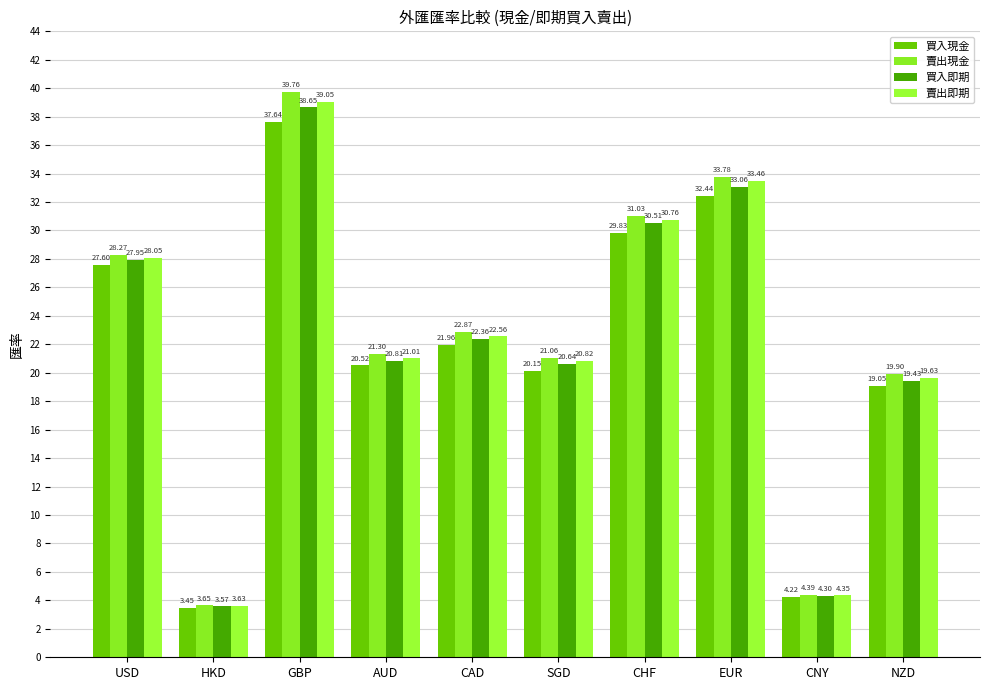

What is the difference between the 賣出即期 values at CAD and CNY?

18.2